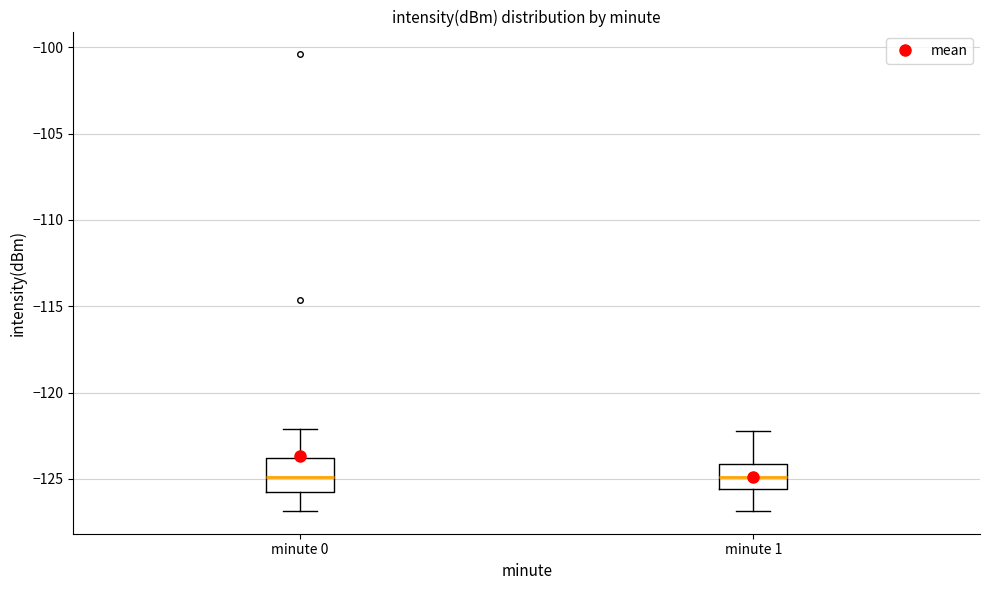

Reading left to right, read every box against the y-axis: the position of its median line, the range the box covers, and the ends of its whiskers. The values are not printed on the chart, so give them approximately, as read against the axis.

minute 0: median -125.0, box -125.5 to -124.0, whiskers -127.0 to -122.0
minute 1: median -125.0, box -125.5 to -124.0, whiskers -127.0 to -122.0